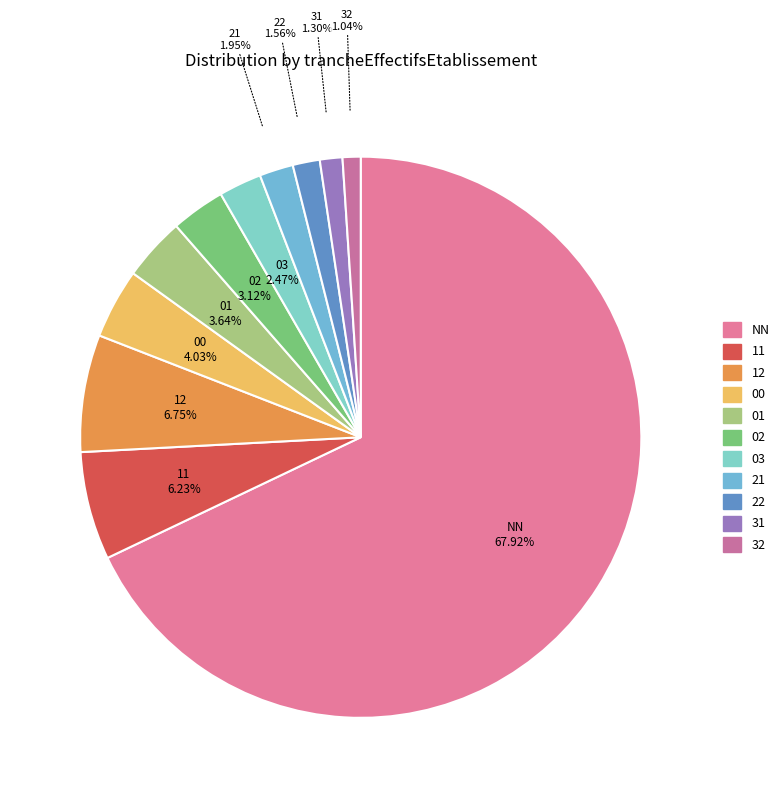

Which category has the biggest portion of the pie?

NN